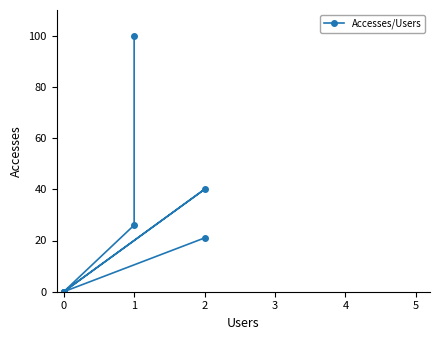

What is the difference between the maximum and minimum values?

100